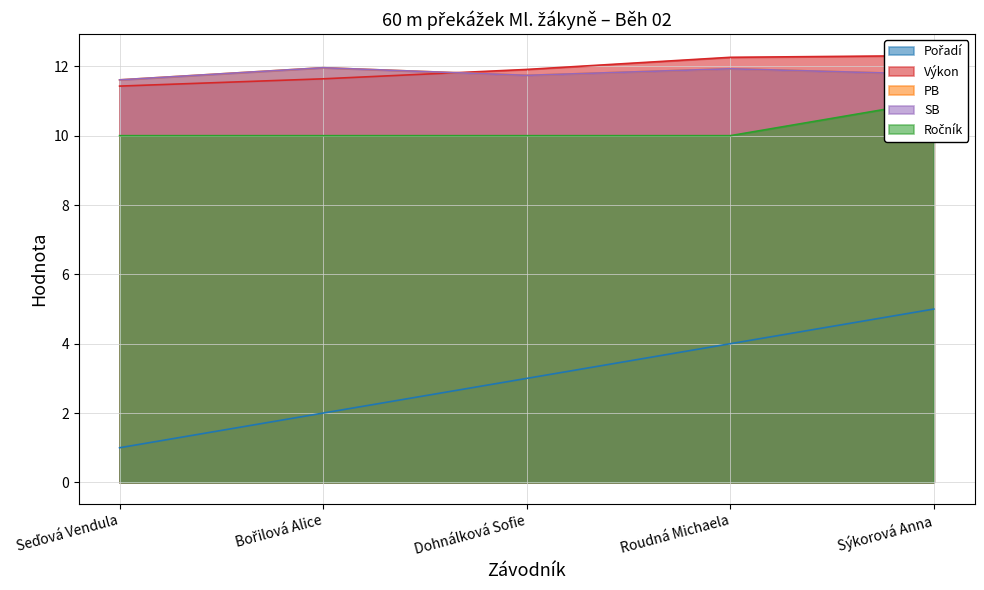

How many lines are shown in the chart?

5